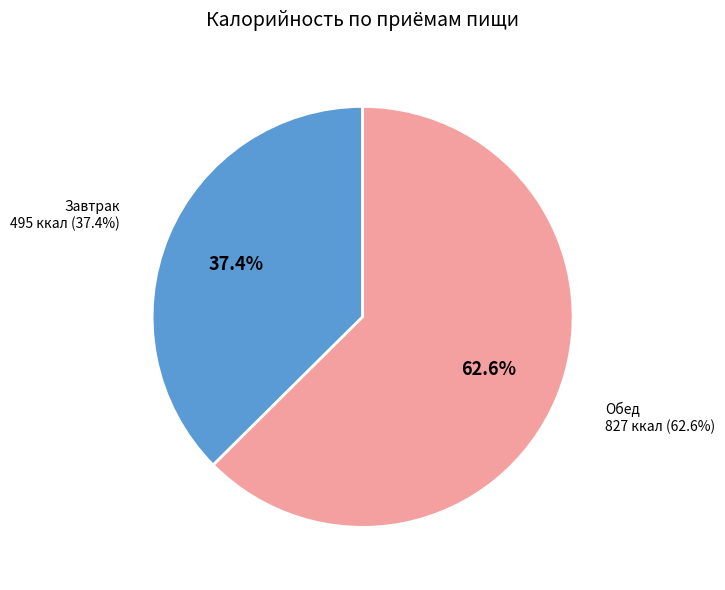

Which category has the smallest portion of the pie?

Завтрак